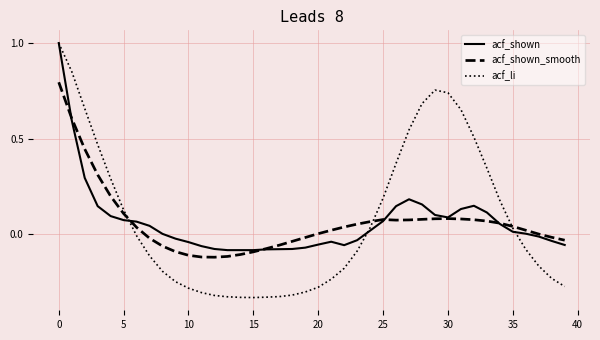

What is the greatest value displayed?

1.0